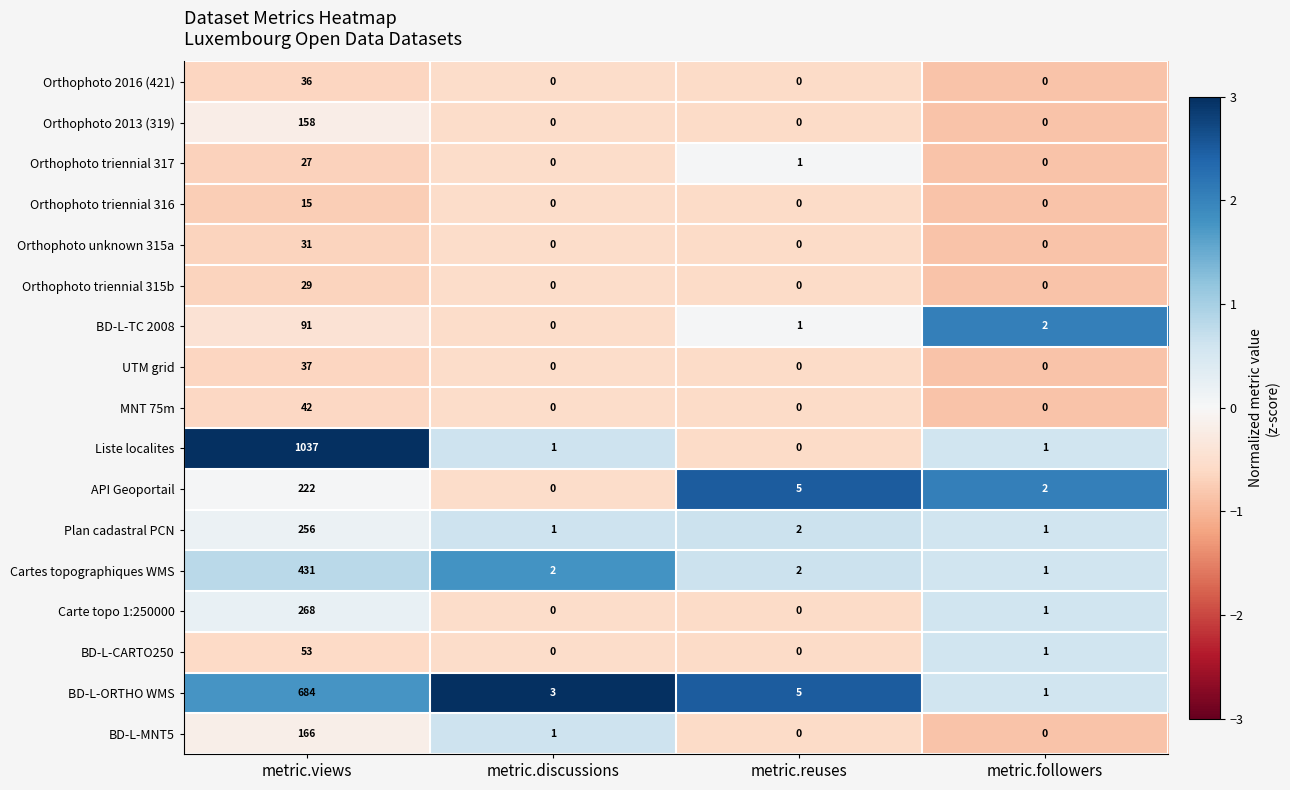

Is it true that MNT 75m equals 0 at metric.followers?

True